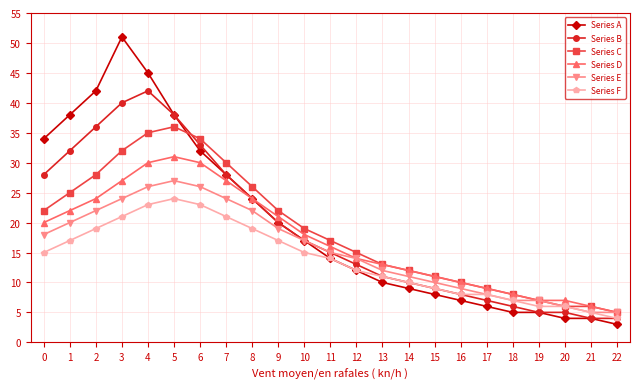

List the series in order of their peak value, lowest first.

Series F, Series E, Series D, Series C, Series B, Series A